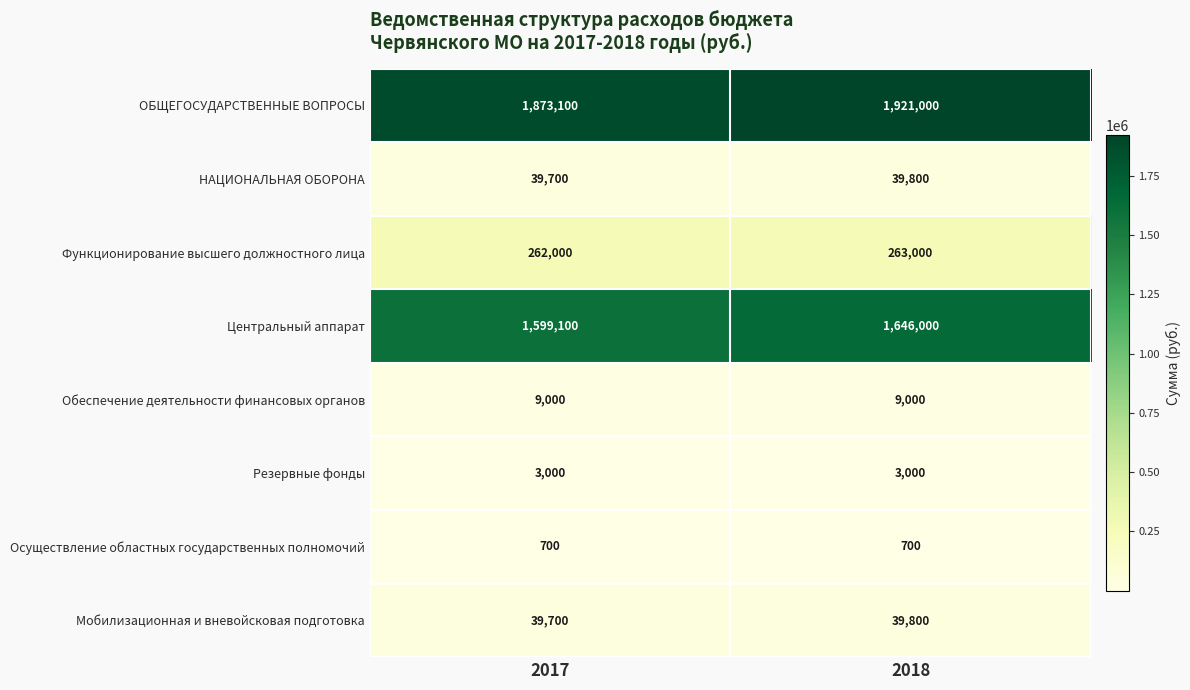

At which category is the sum across all series the highest?

2018